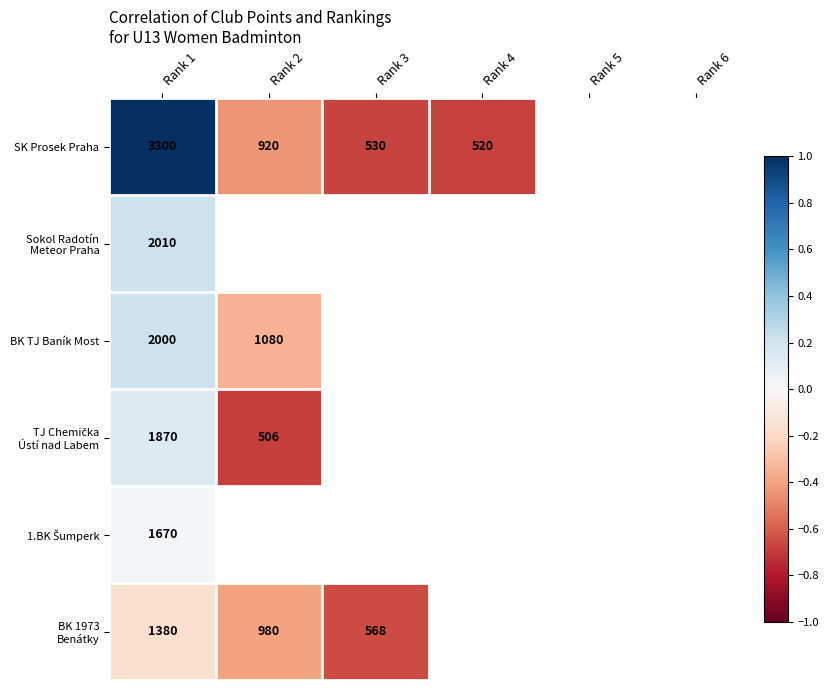

Is it true that BK TJ Baník Most equals 2000 at Rank 1?

True